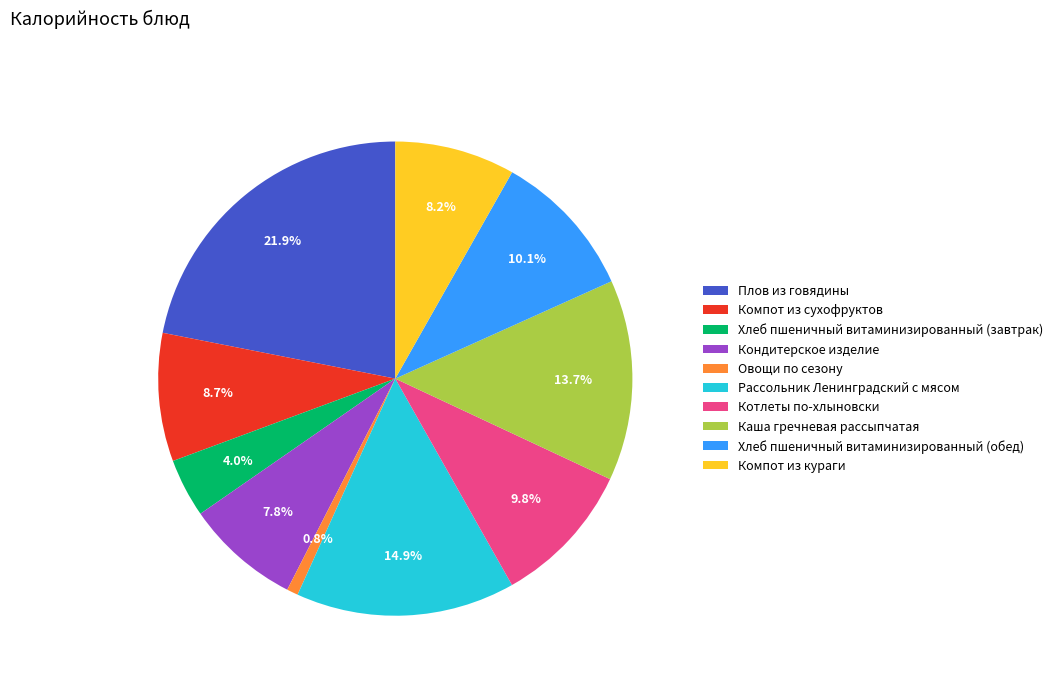

Does Плов из говядины account for over 50% of the chart?

No